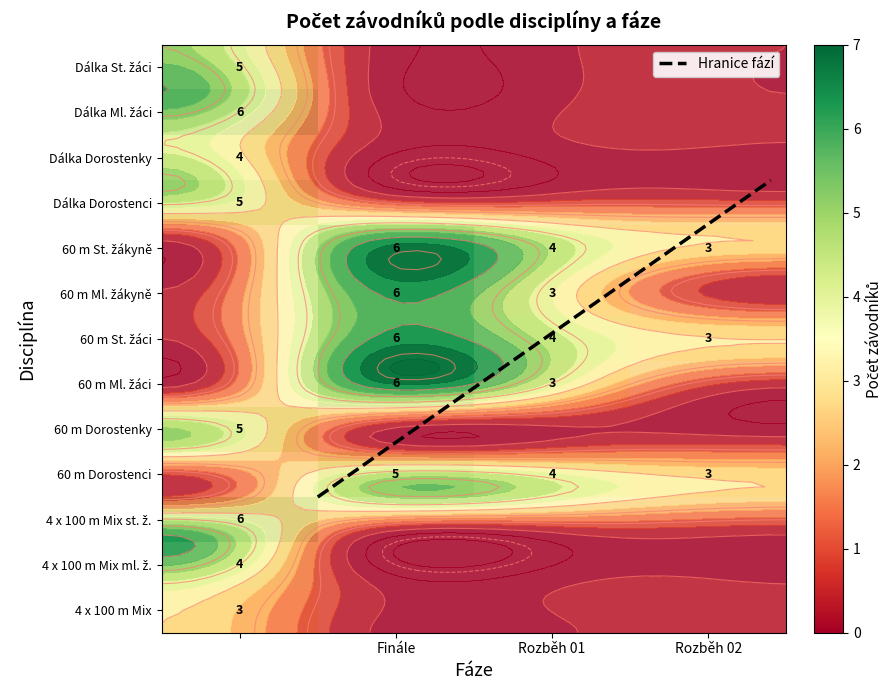

How many distinct data groups are displayed?

13